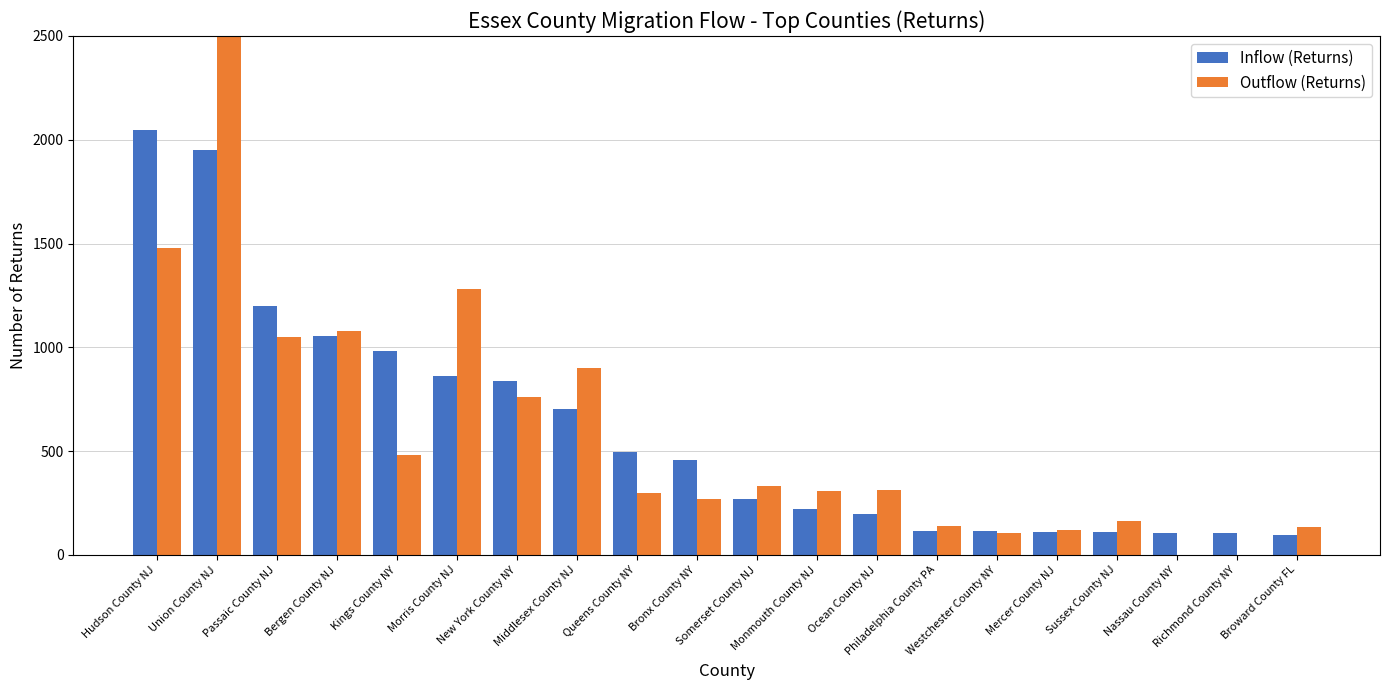

What position from the right is Bronx County NY?

11